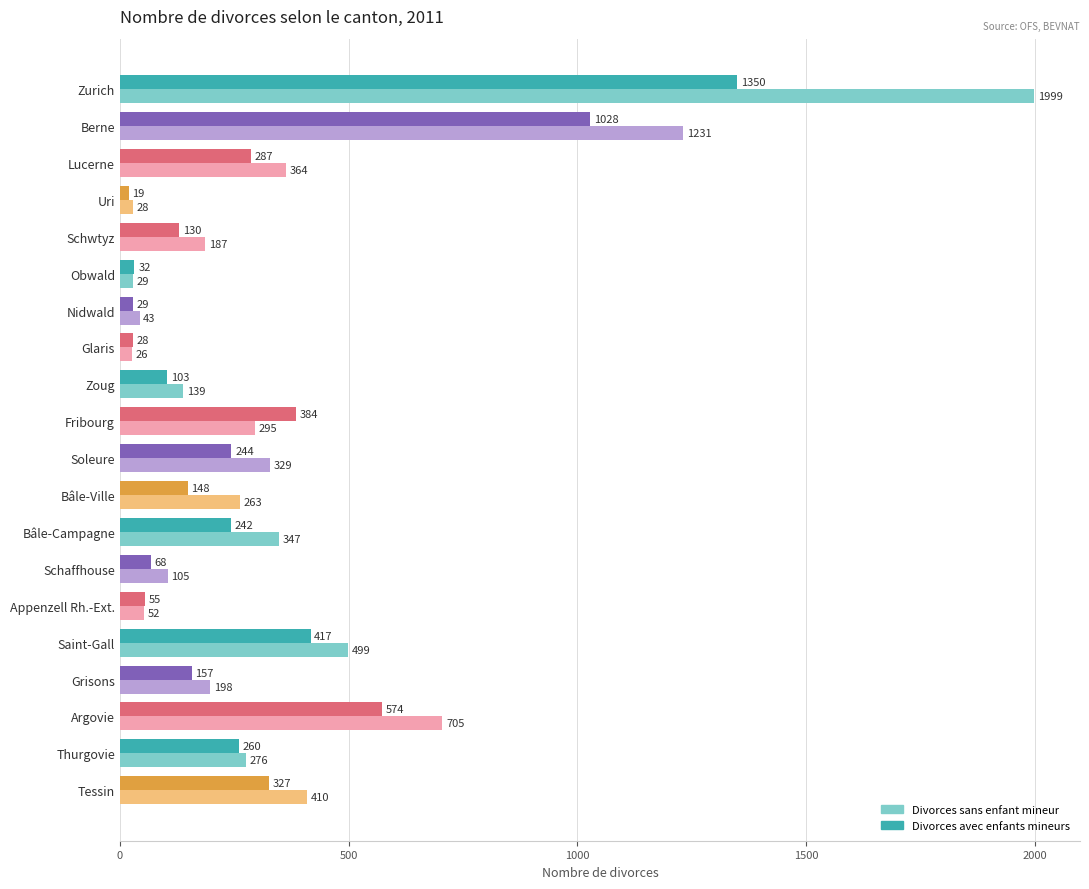

At which category is the sum across all series the highest?

Zurich